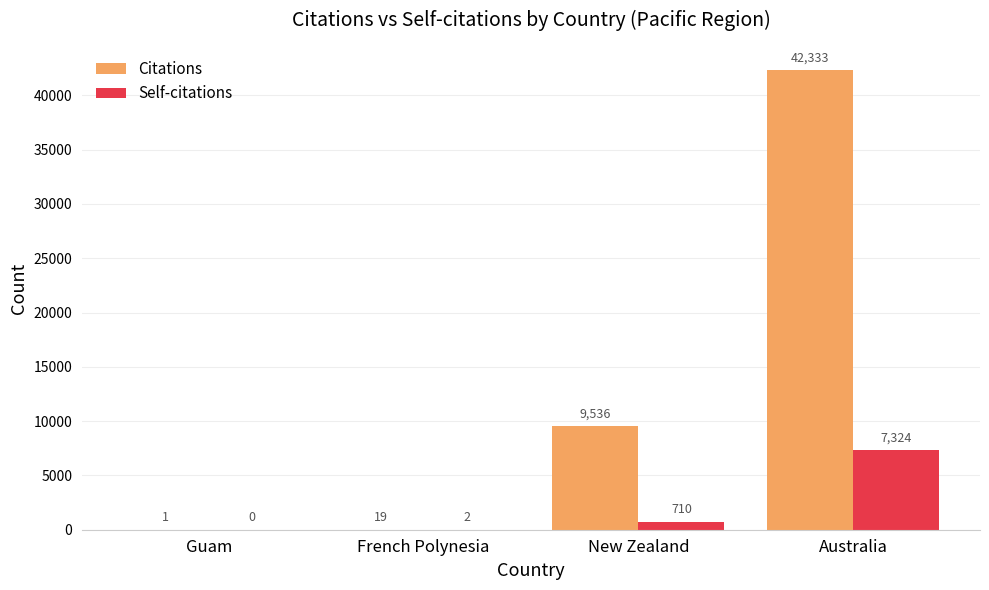

The value of Self-citations at New Zealand is 710. True or false?

True